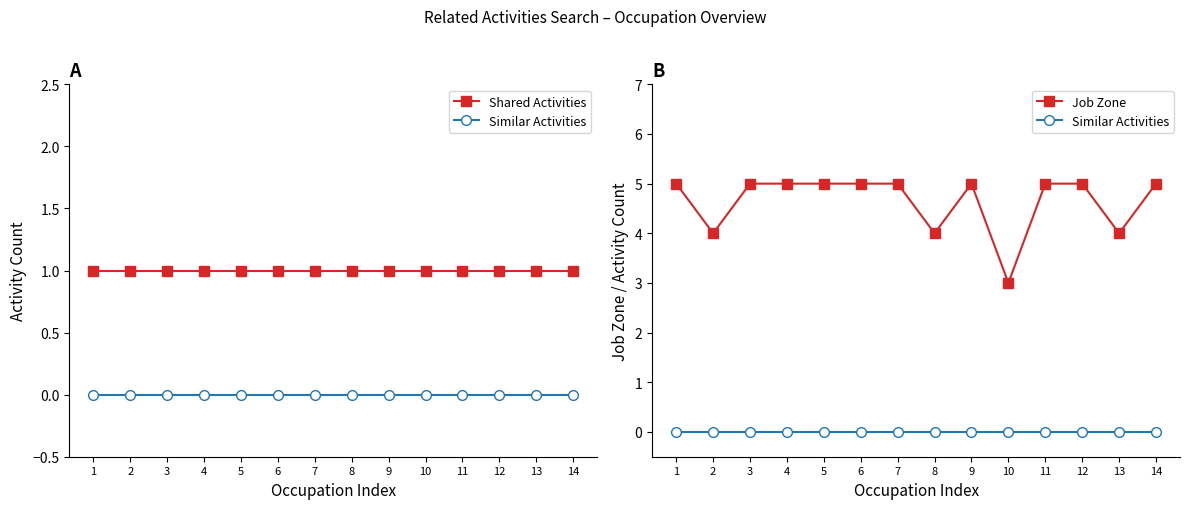

Between 1 and 11, which series saw the biggest shift?

Shared Activities